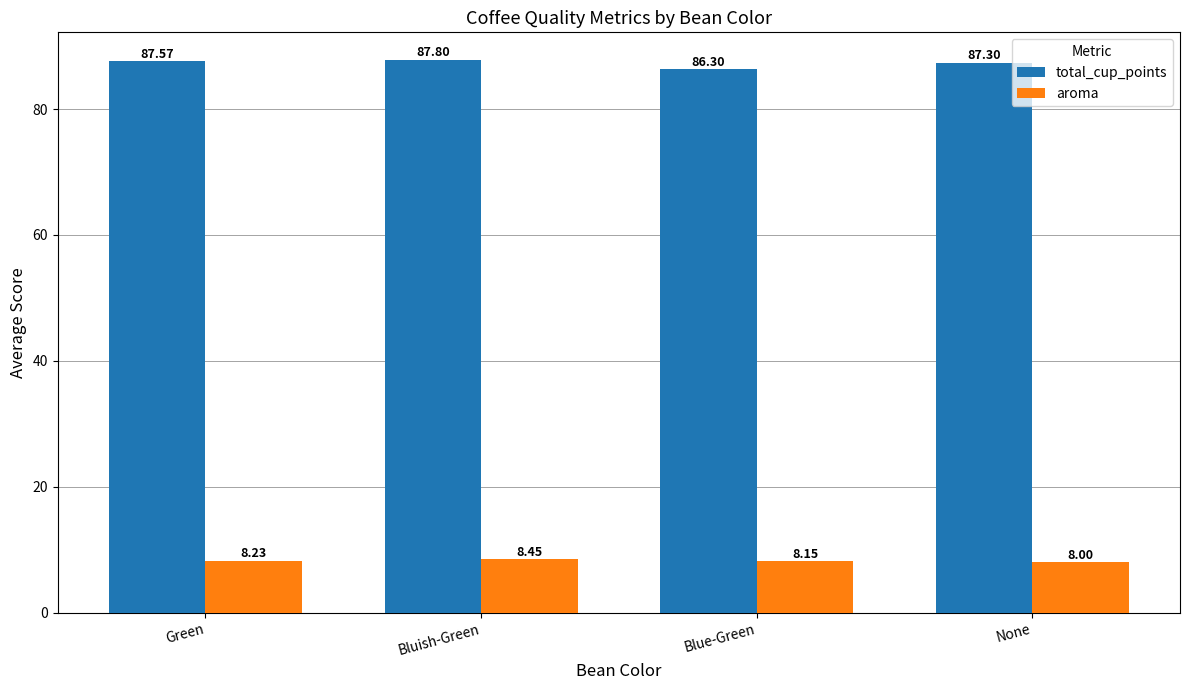

Which series has the largest range (max minus min)?

total_cup_points